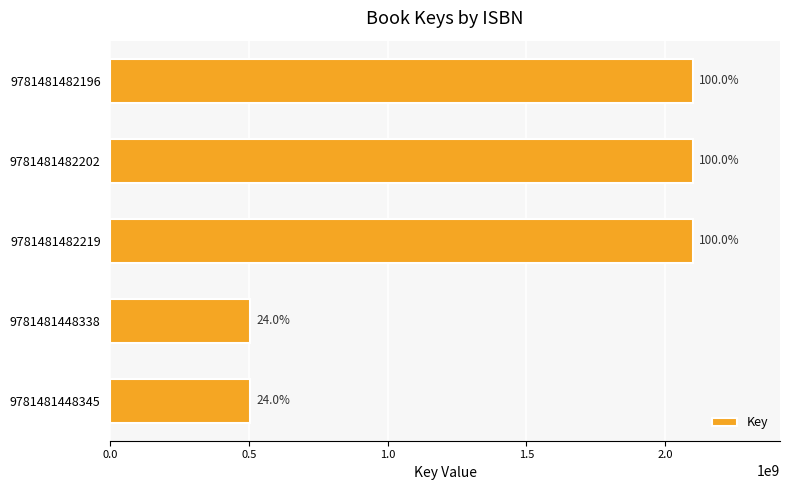

How many bars are there in total?

5